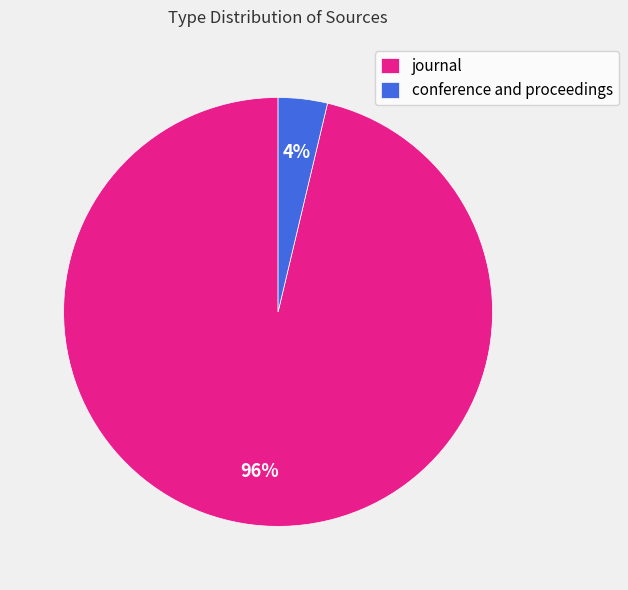

How many segments does this pie chart have?

2